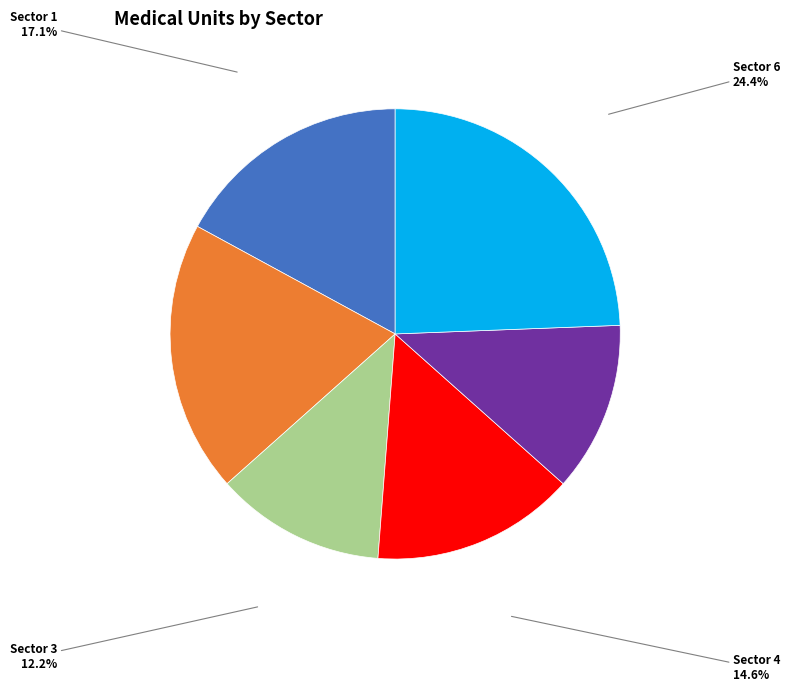

Is there a majority slice in this chart?

No